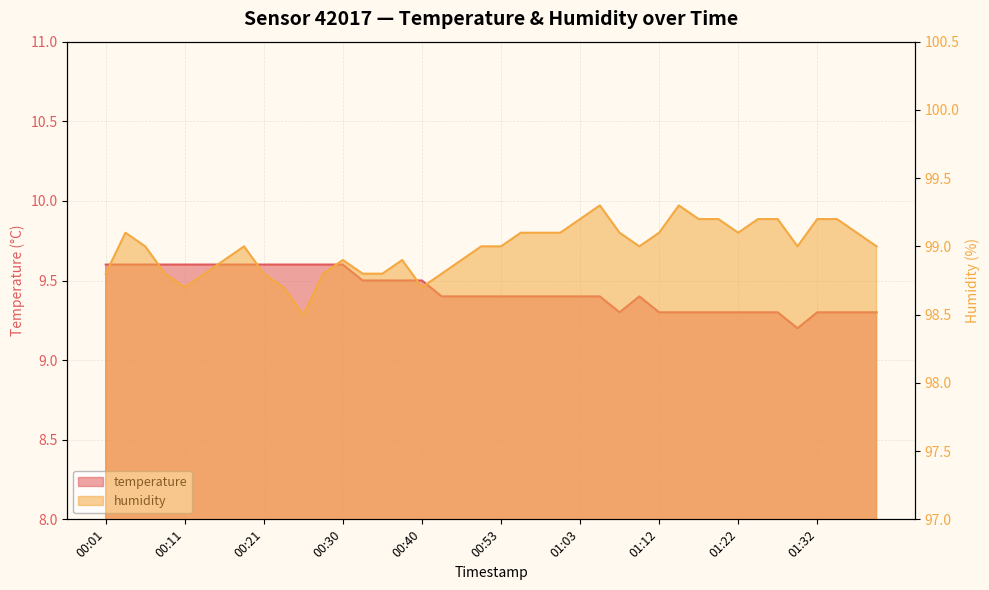

Reading right to left, transcribe all the data shown in this chart.

temperature: 9.3	9.3	9.3	9.3	9.2	9.3	9.3	9.3	9.3	9.3	9.3	9.3	9.4	9.3	9.4	9.4	9.4	9.4	9.4	9.4	9.4	9.4	9.4	9.5	9.5	9.5	9.5	9.6	9.6	9.6	9.6	9.6	9.6	9.6	9.6	9.6	9.6	9.6	9.6	9.6
humidity: 99.0	99.1	99.2	99.2	99.0	99.2	99.2	99.1	99.2	99.2	99.3	99.1	99.0	99.1	99.3	99.2	99.1	99.1	99.1	99.0	99.0	98.9	98.8	98.7	98.9	98.8	98.8	98.9	98.8	98.5	98.7	98.8	99.0	98.9	98.8	98.7	98.8	99.0	99.1	98.8